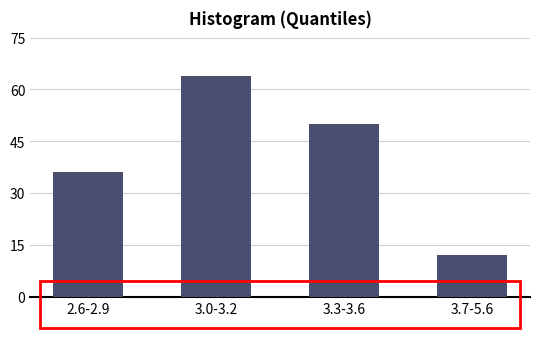

Reading right to left, list all the values displayed in this chart.

3.7-5.6=12	3.3-3.6=50	3.0-3.2=64	2.6-2.9=36